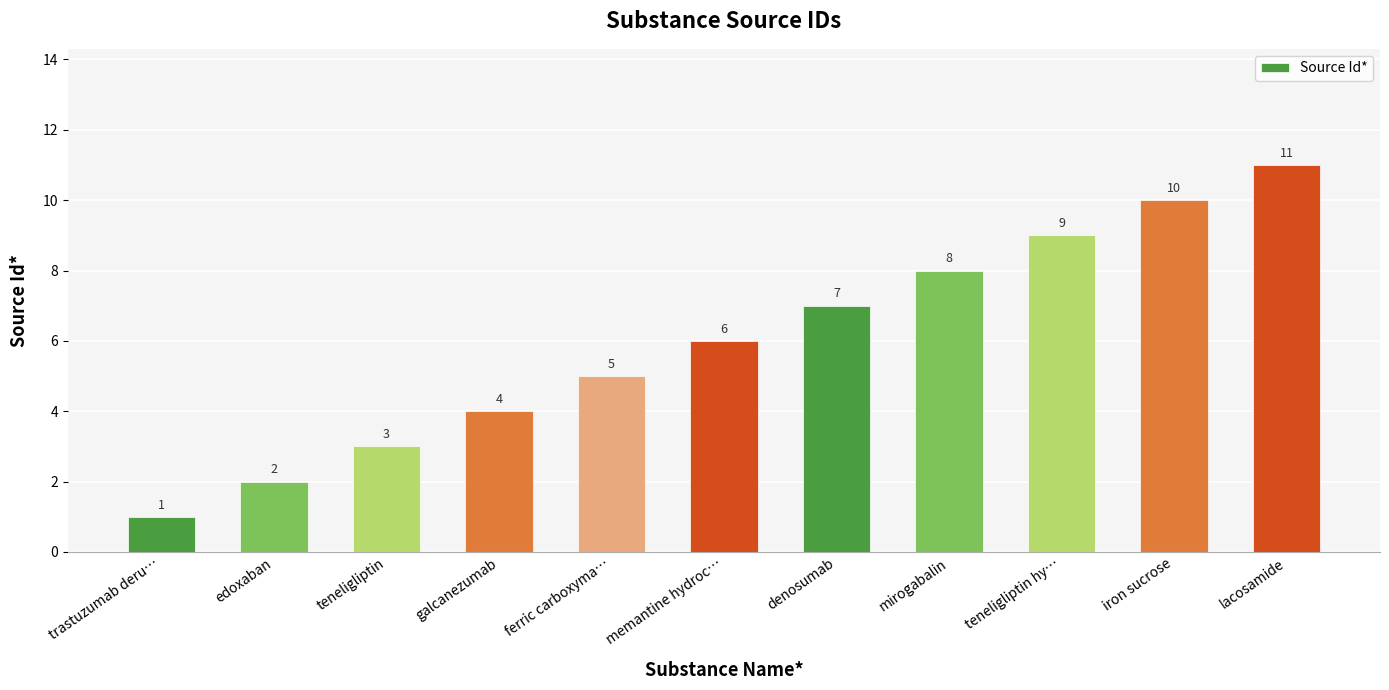

True or false: the data shows 17 at iron sucrose.

False